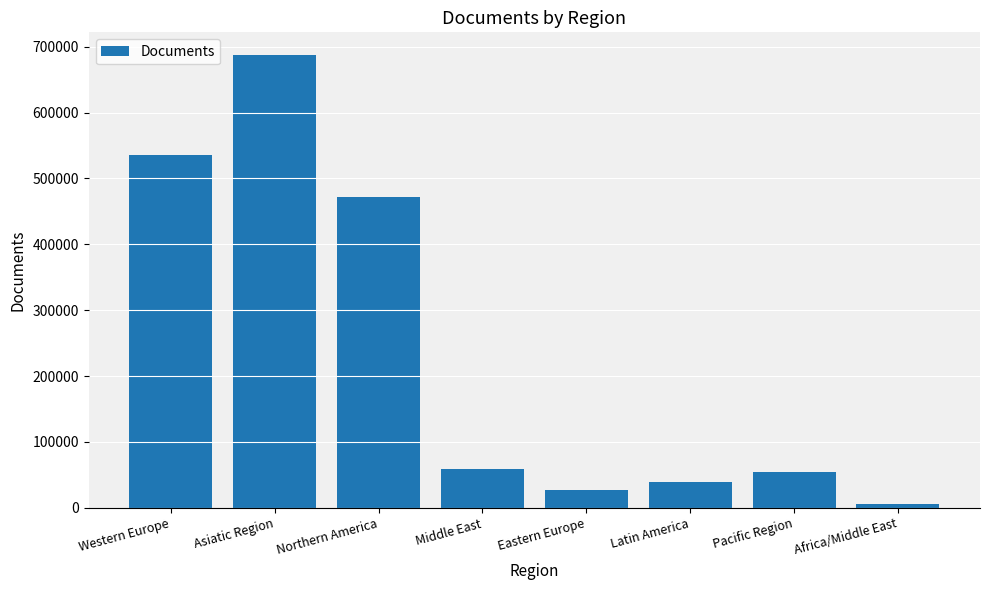

The chart shows a value of 39105 at Latin America. True or false?

True